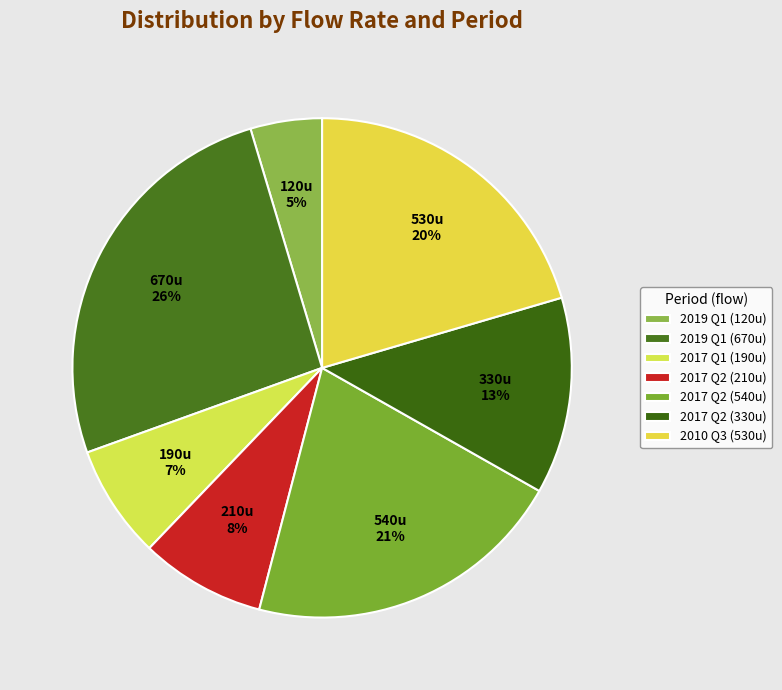

What is the smallest slice in the pie chart?

2019 Q1 (120u)